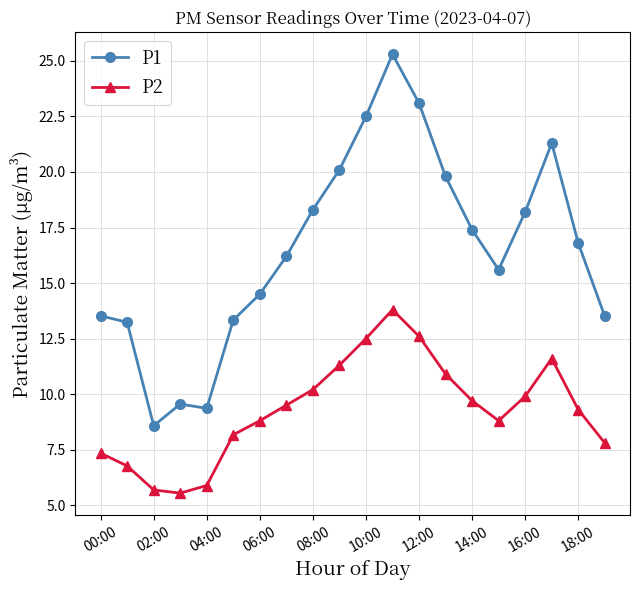

Which series has the largest range (max minus min)?

P1